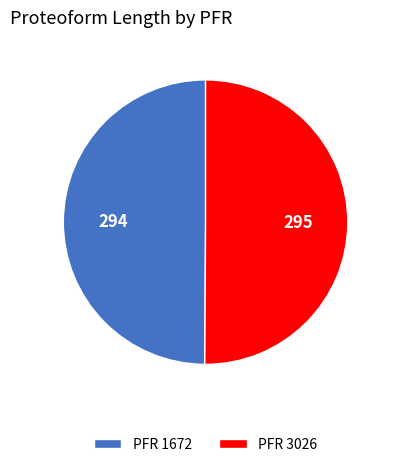

Is it true that PFR 1672 is 40% of the pie?

False